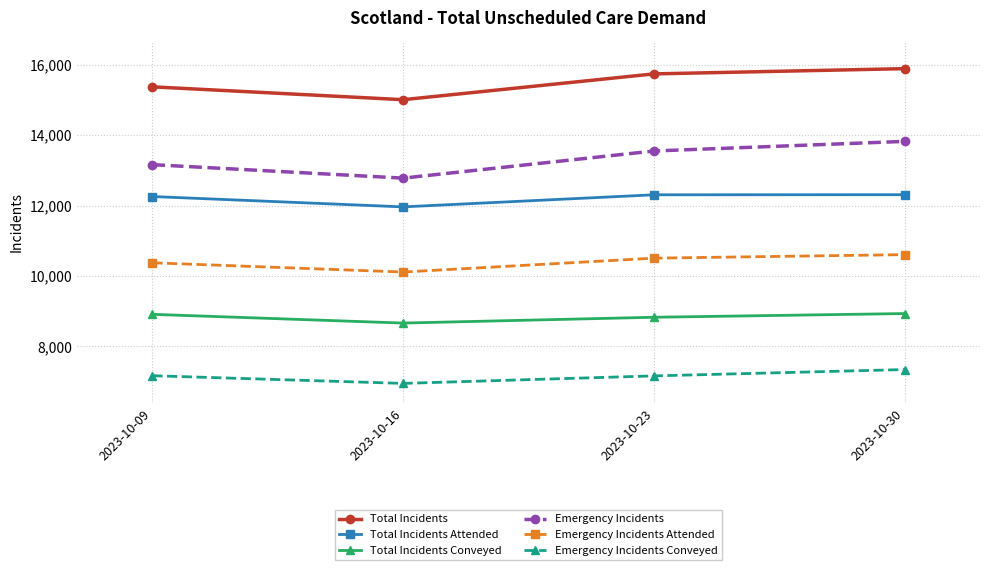

How many data points does each series have?

4